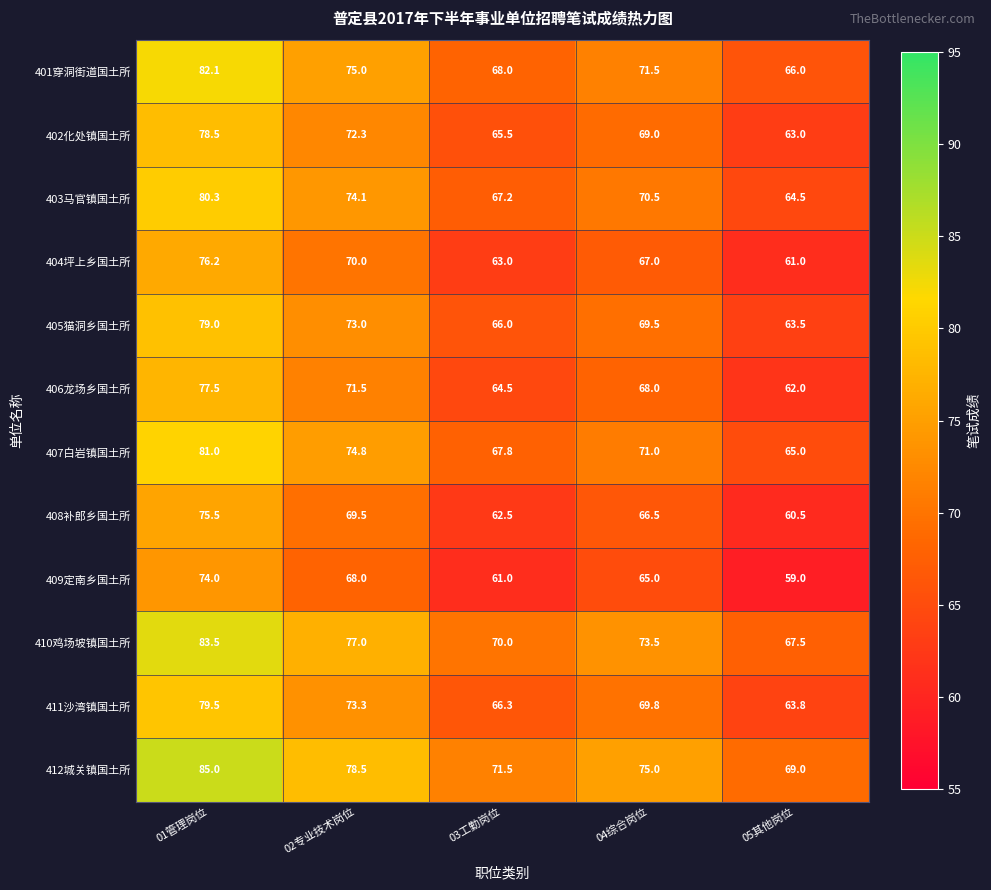

Is it true that 405猫洞乡国土所 equals 13.7 at 05其他岗位?

False